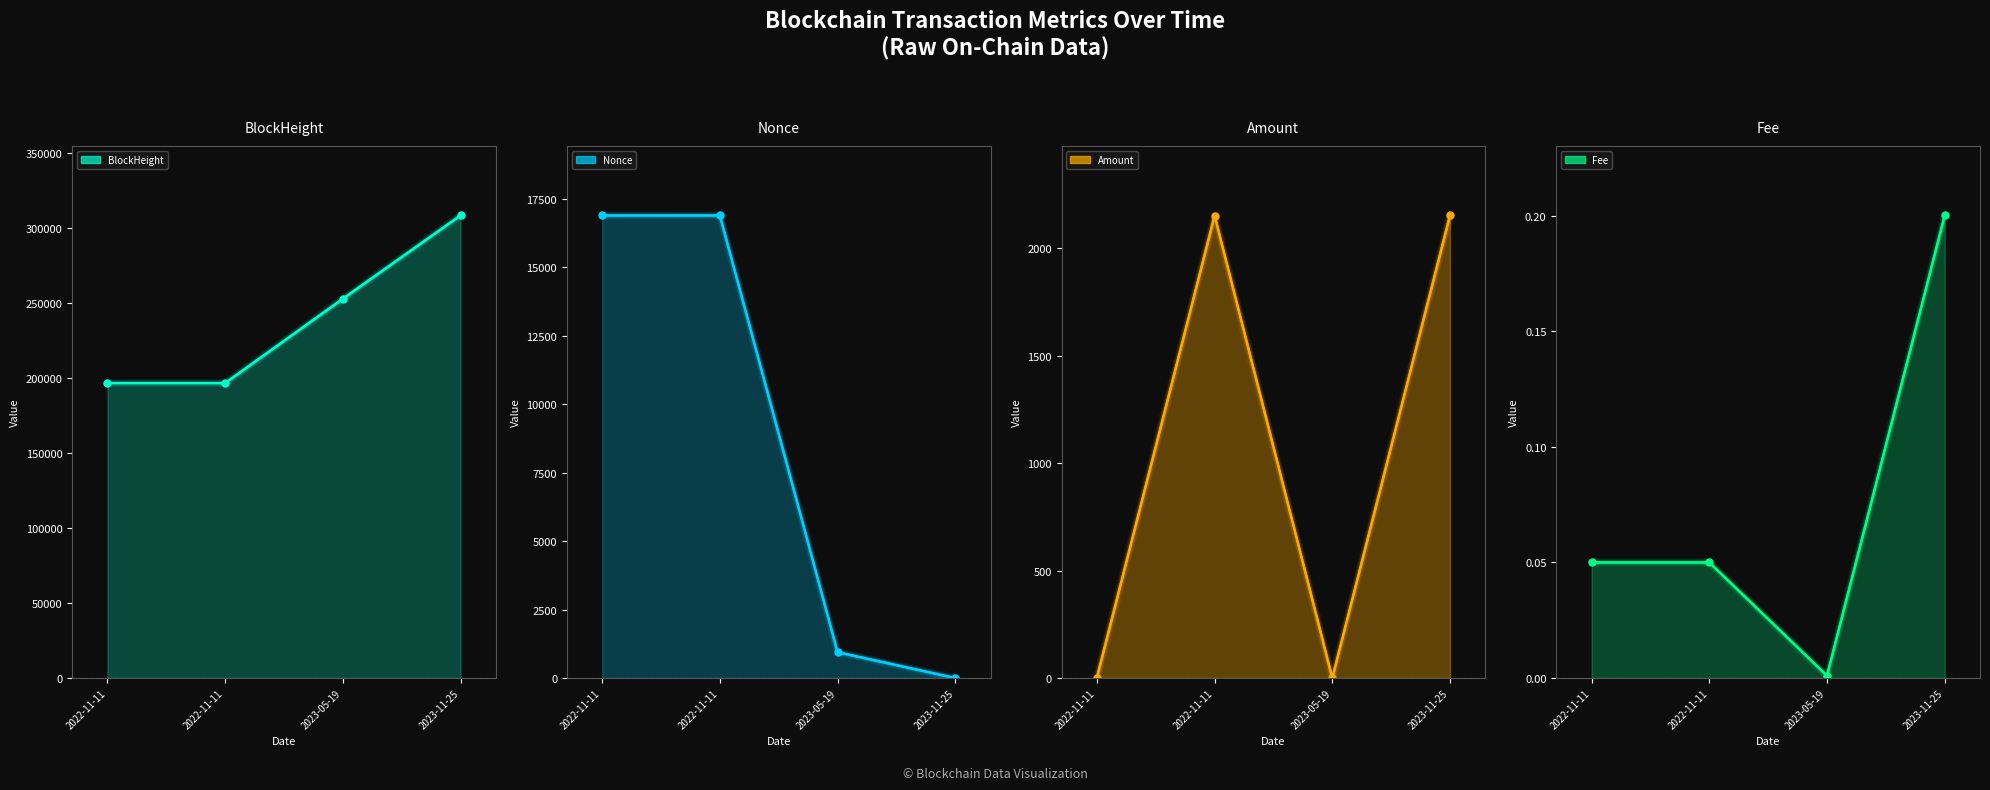

What is the difference between the highest and lowest values at 2023-11-25?

308474.0